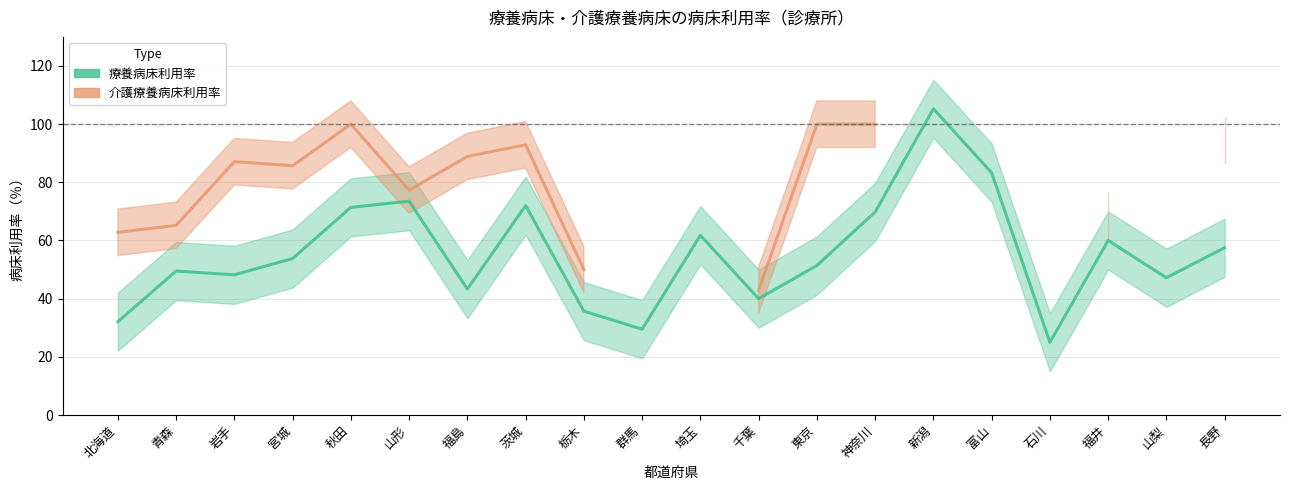

How many values in the 療養病床利用率 series exceed 53?

10